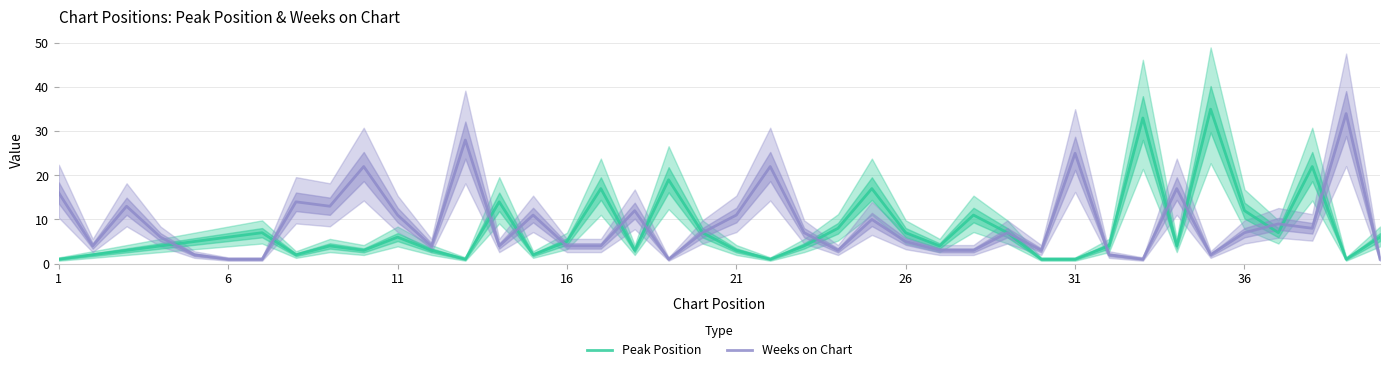

Is it true that Peak Position equals 6 at 11?

True